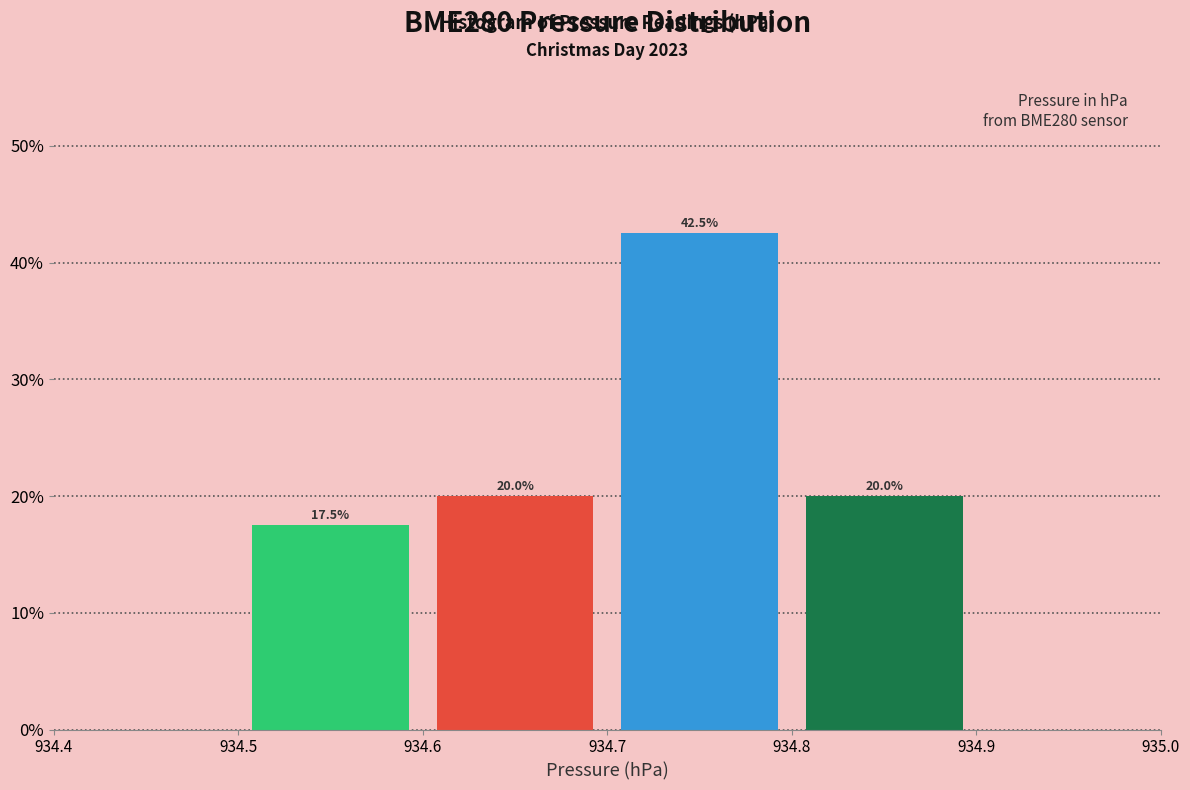

Reading left to right, list every bar in this chart as the range it spans on the x-axis followed by its height.

934.5 to 934.6: 17.5
934.6 to 934.7: 20.0
934.7 to 934.8: 42.5
934.8 to 934.9: 20.0